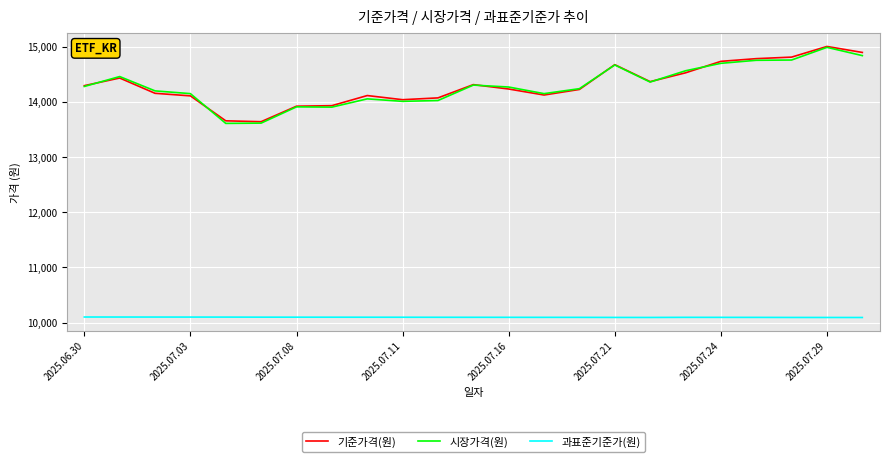

True or false: 시장가격(원) and 과표준기준가(원) cross at least once.

False